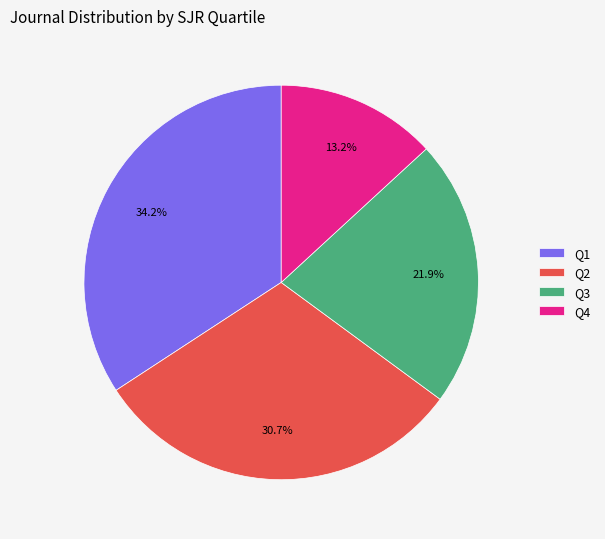

Which slice is the largest?

Q1